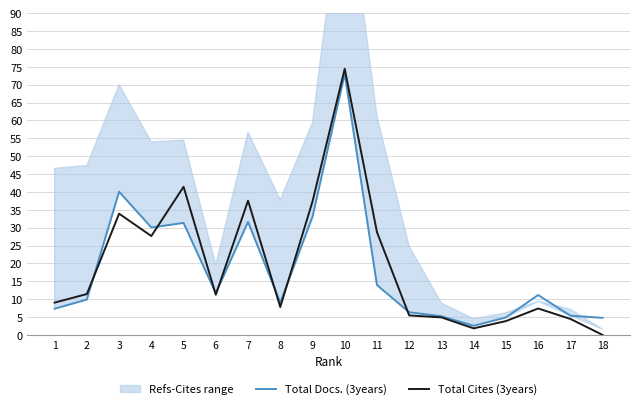

What is the maximum value shown in the chart?

74.4